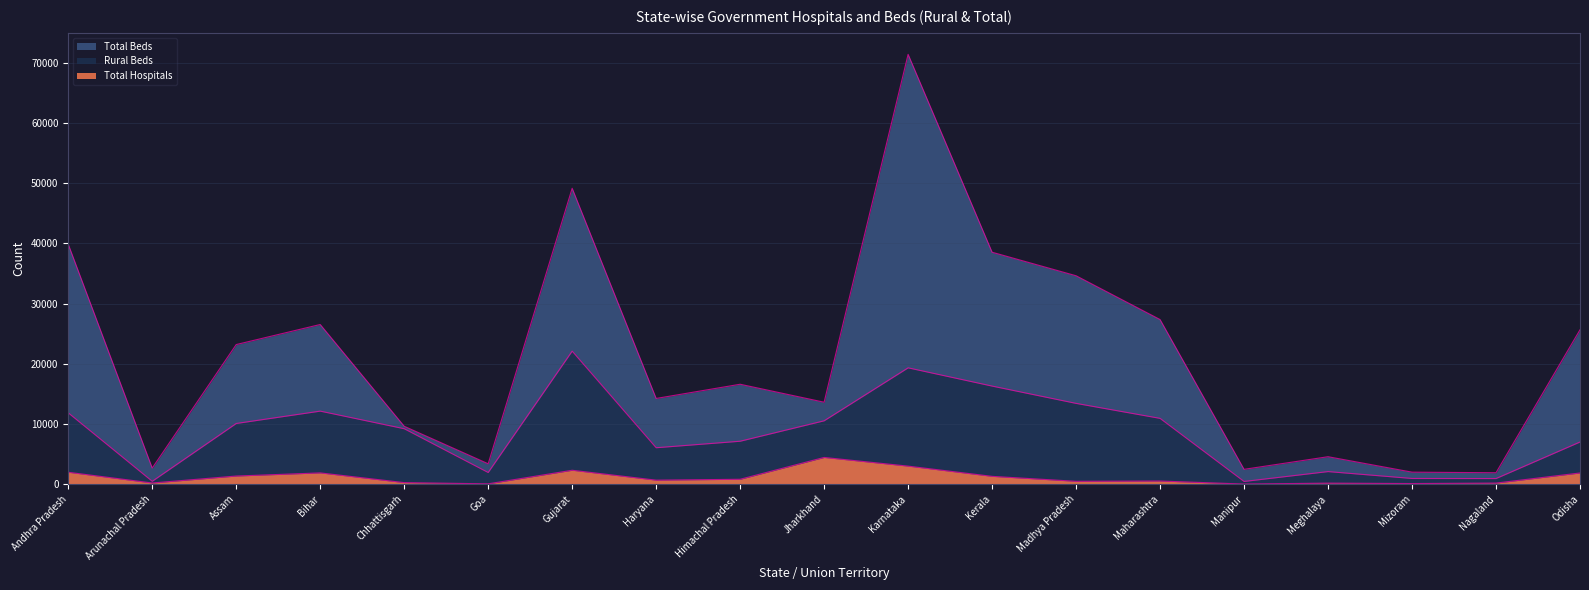

What position from the right is Manipur?

5